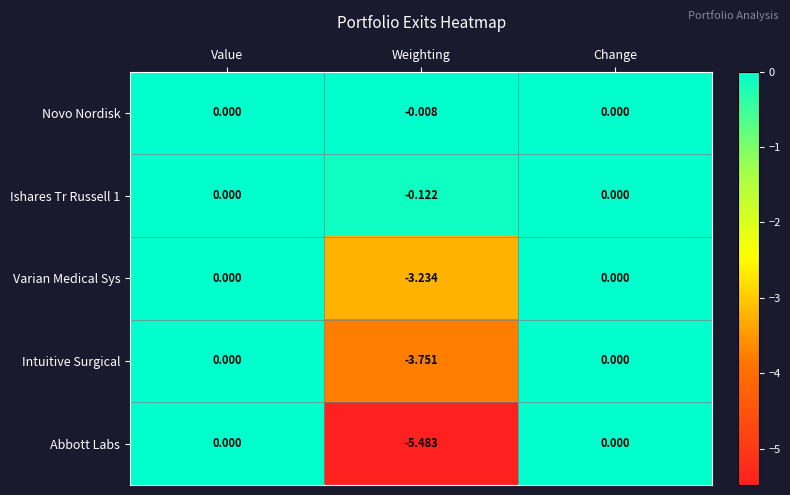

Which series has the largest total across all categories?

Novo Nordisk